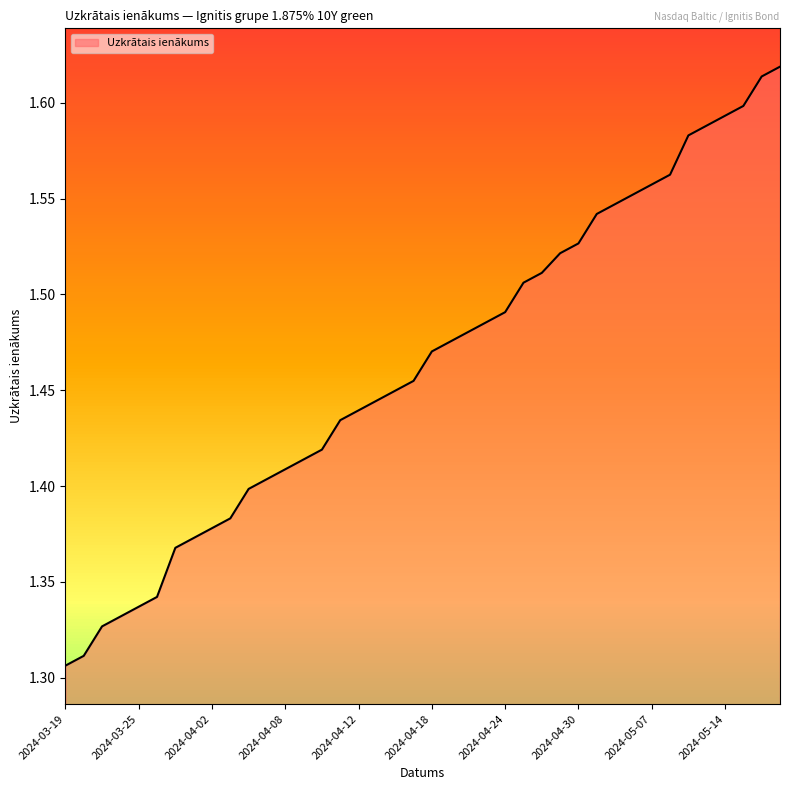

What is the difference between the maximum and minimum values?

0.3